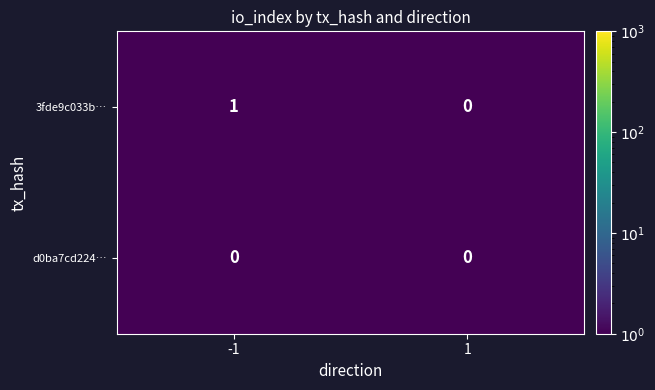

Is it true that 3fde9c033b… equals 0 at 1?

True